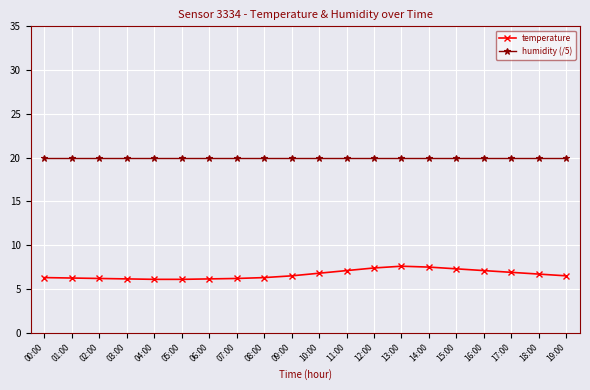

What is the value of the temperature point at the 4th from the left?

6.2